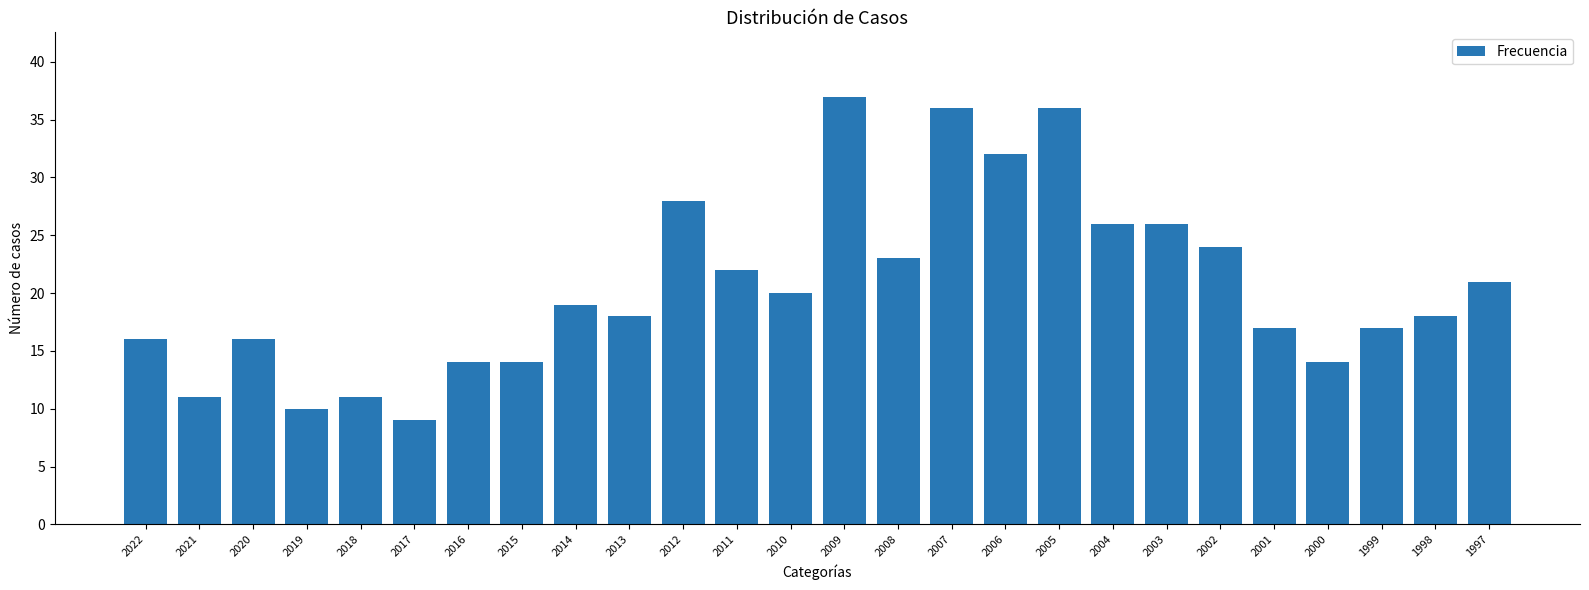

What is the value of the 6th bar from the left?

9